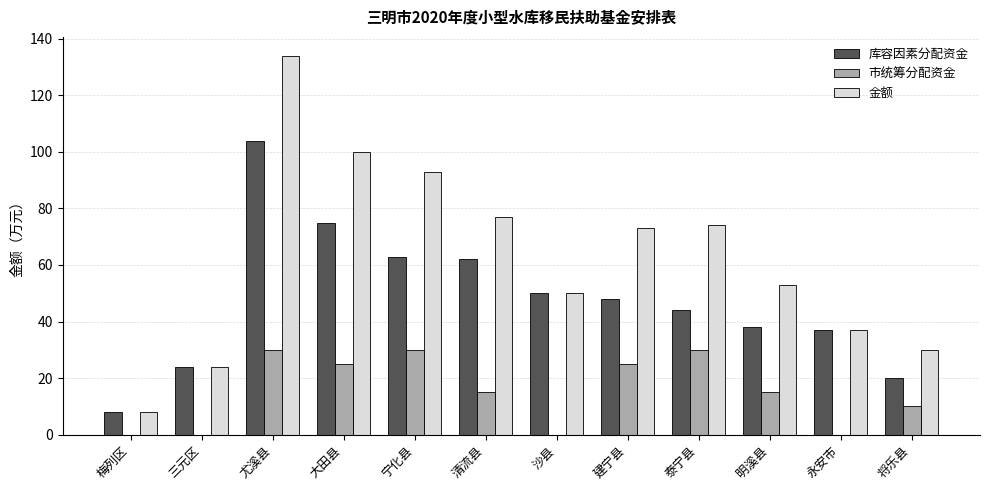

The value of 库容因素分配资金 at 建宁县 is 16. True or false?

False